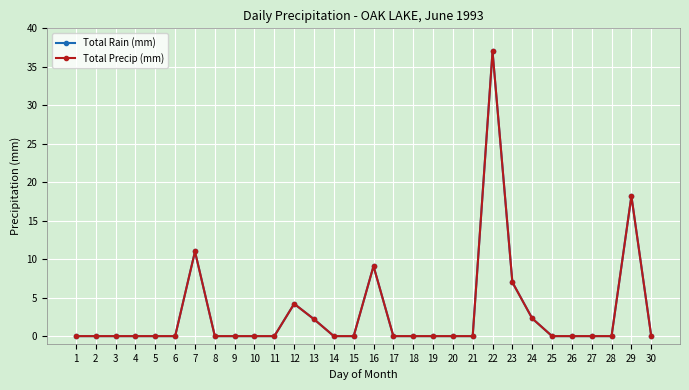

True or false: Total Rain (mm) and Total Precip (mm) intersect in this chart.

False